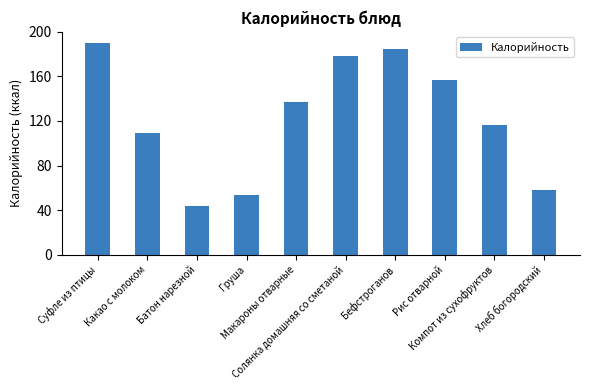

List the labels in order of value, largest first.

Суфле из птицы, Бефстроганов, Солянка домашняя со сметаной, Рис отварной, Макароны отварные, Компот из сухофруктов, Какао с молоком, Хлеб богородский, Груша, Батон нарезной